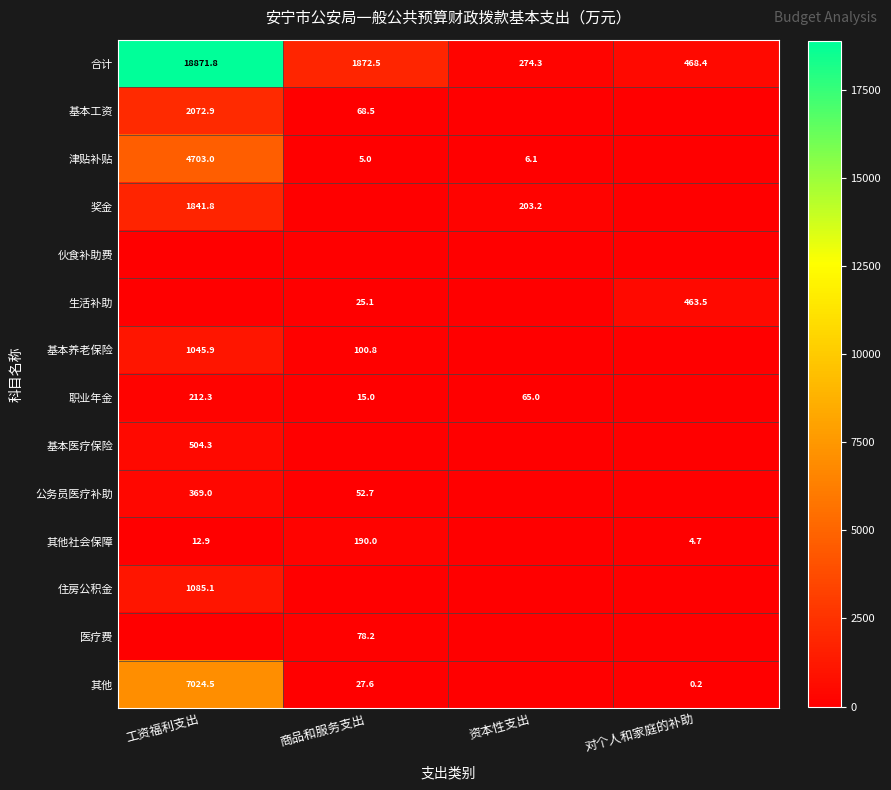

What is the difference between the highest and lowest values at 工资福利支出?

18871.8